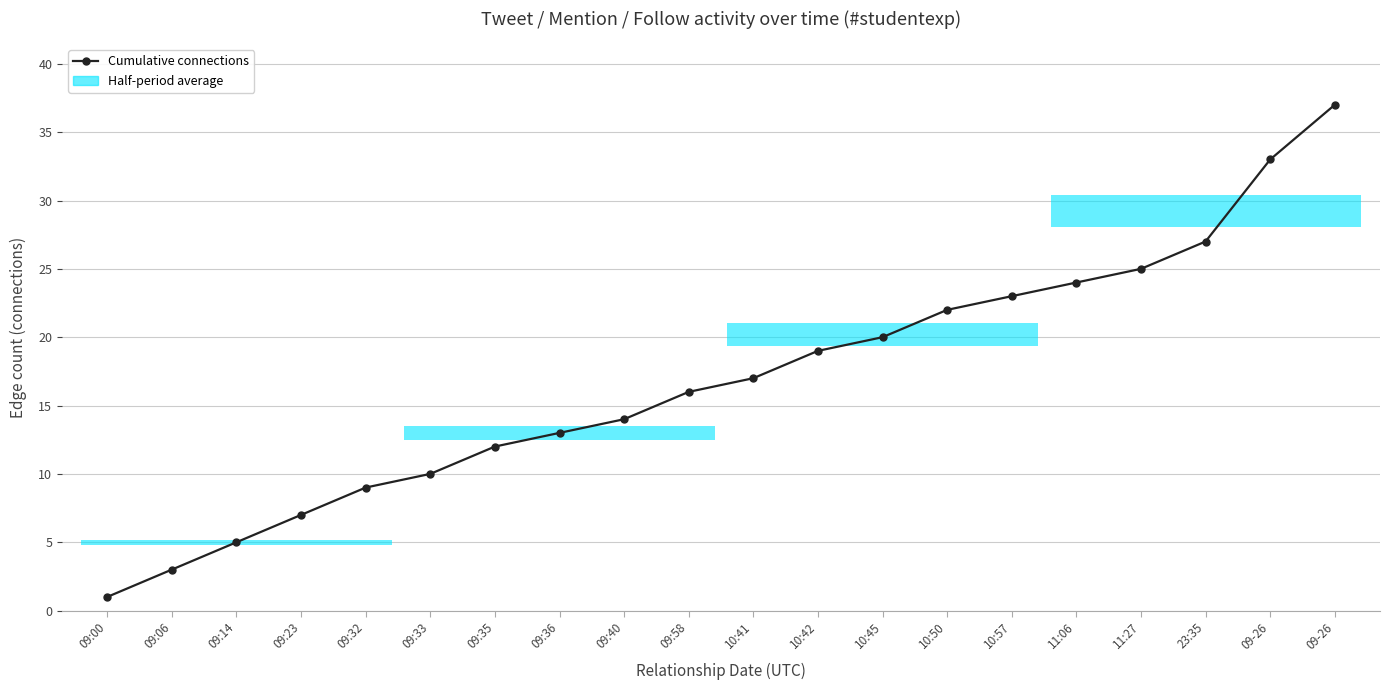

How many data points are above 17?

9